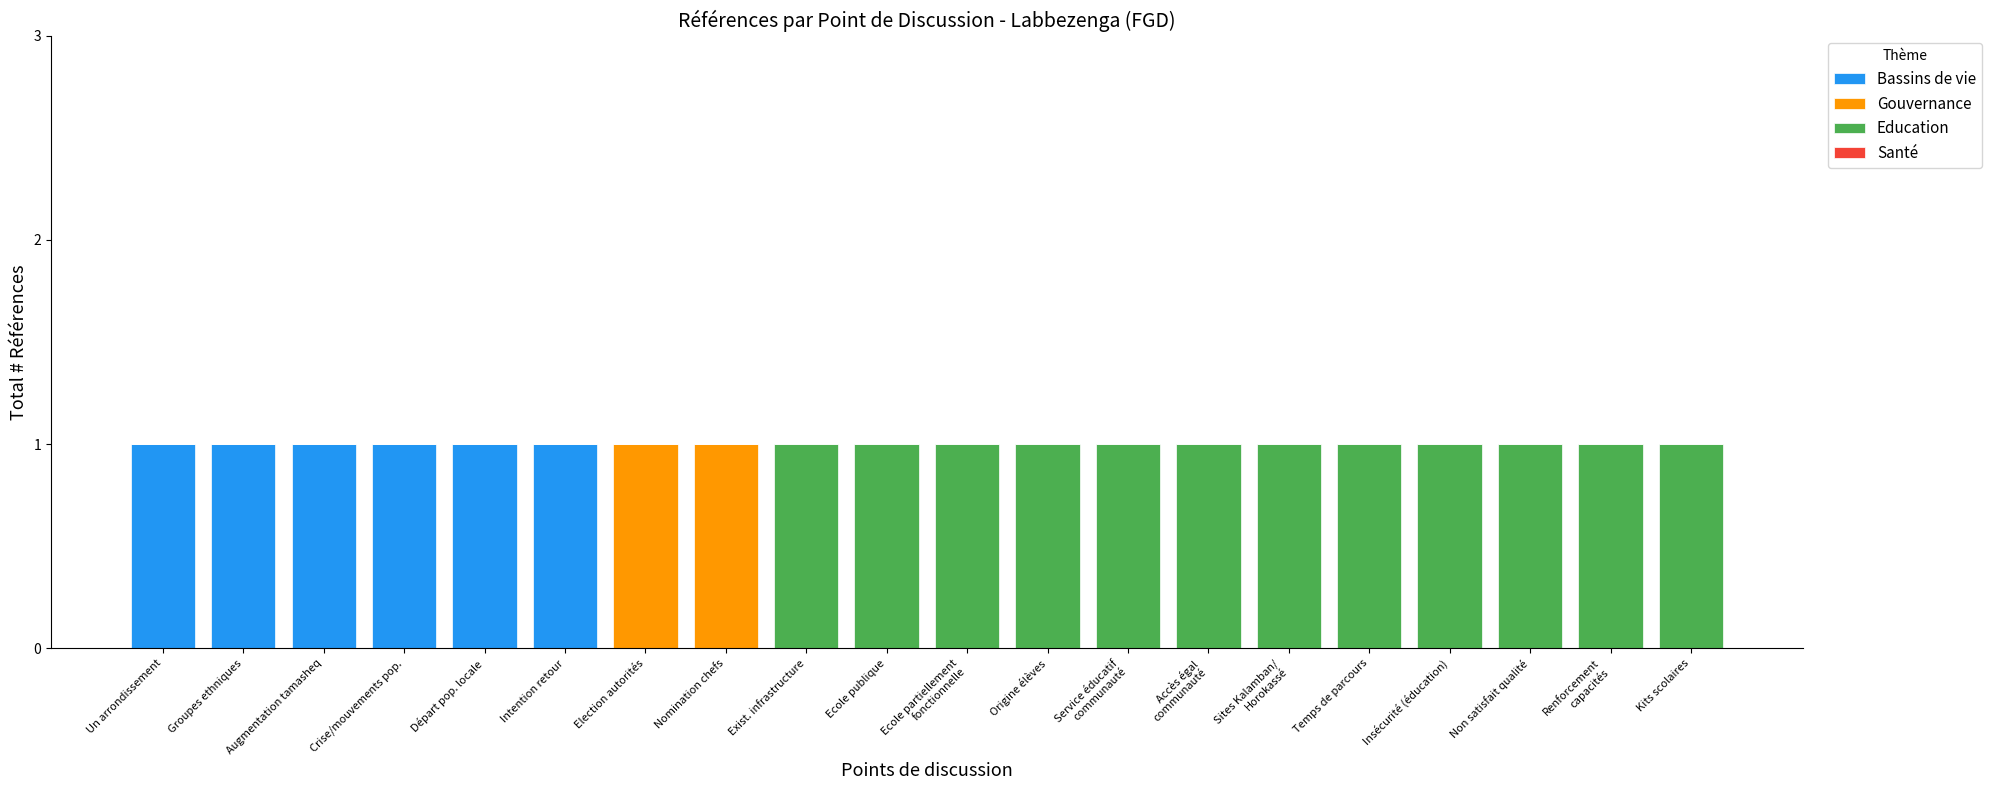

What is the sum of all Bassins de vie values?

6